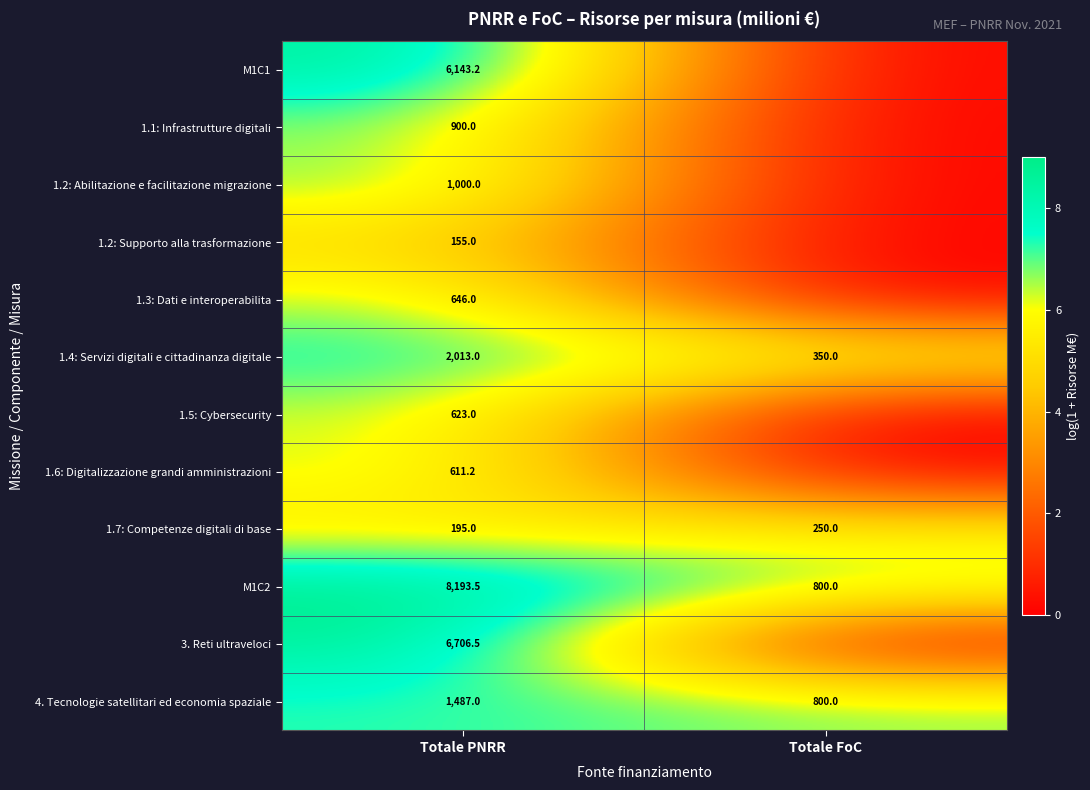

Is it true that 1.4: Servizi digitali e cittadinanza digitale equals 1.4 at Totale FoC?

False